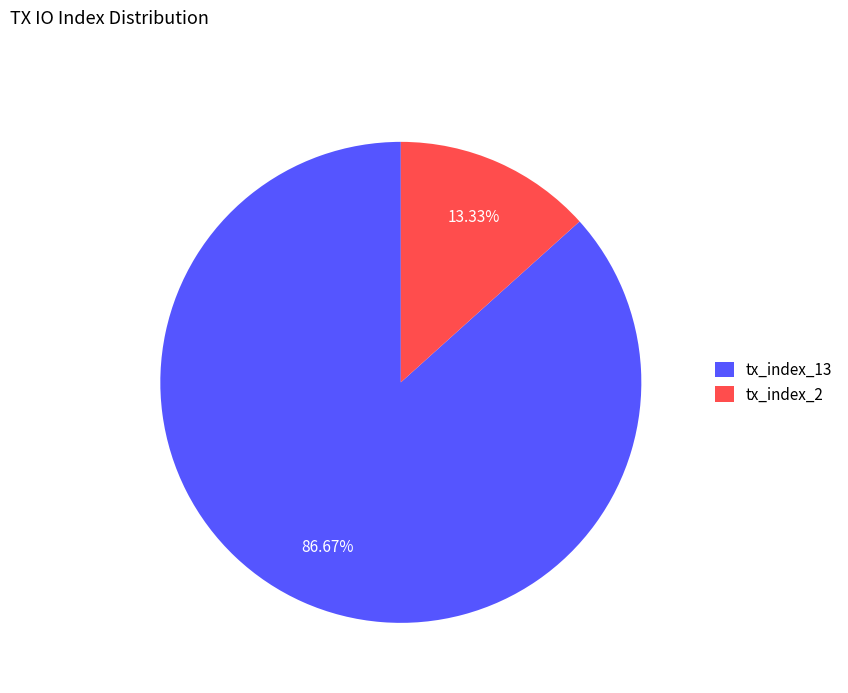

What is the smallest slice in the pie chart?

tx_index_2